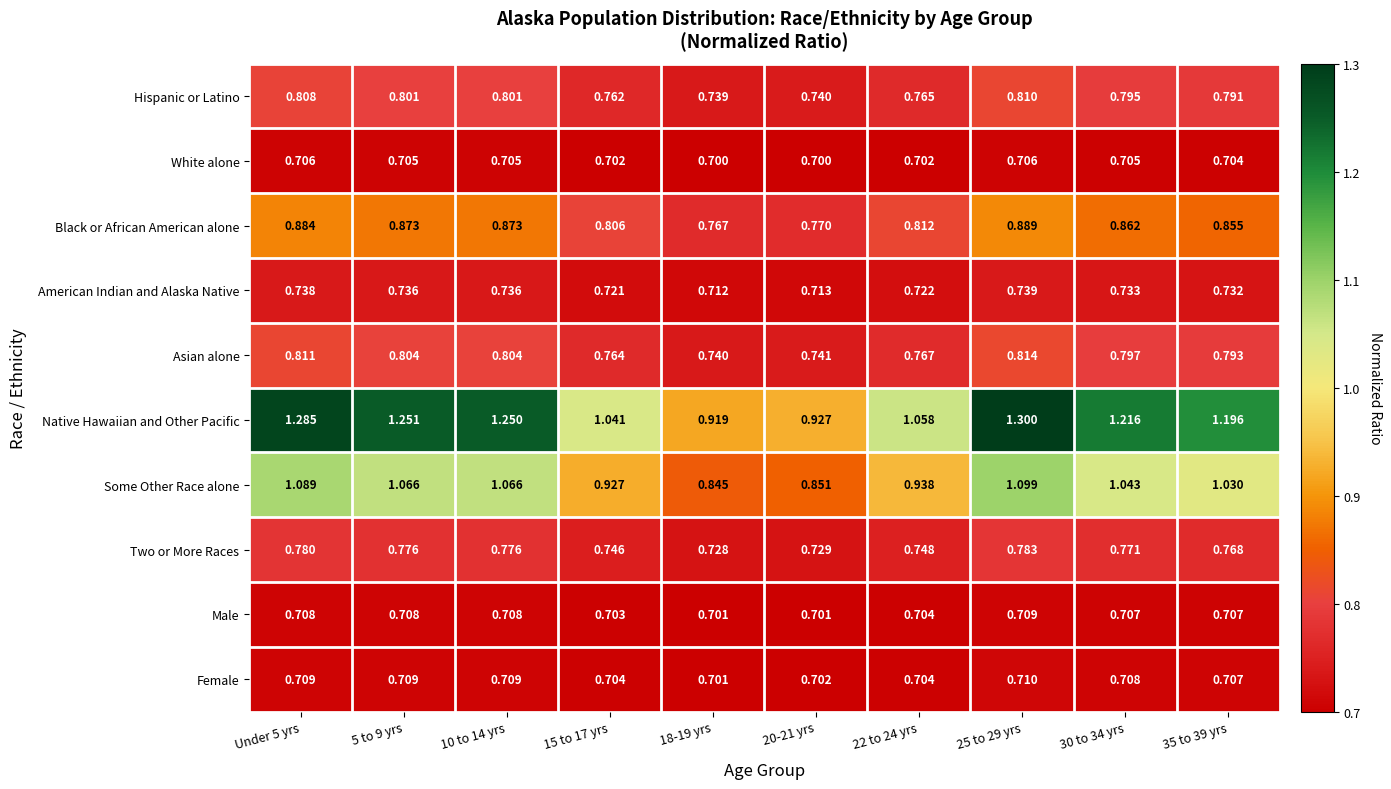

Between 5 to 9 yrs and 10 to 14 yrs, which series saw the biggest shift?

Native Hawaiian and Other Pacific